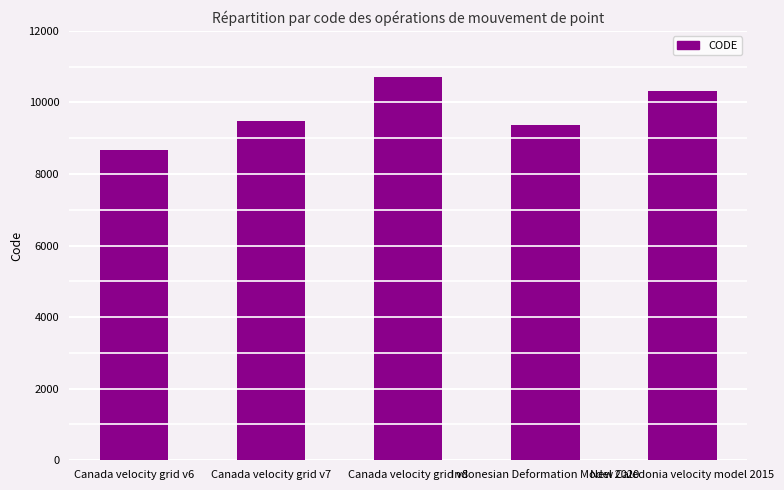

Which has a higher value, Indonesian Deformation Model 2020 or Canada velocity grid v6?

Indonesian Deformation Model 2020